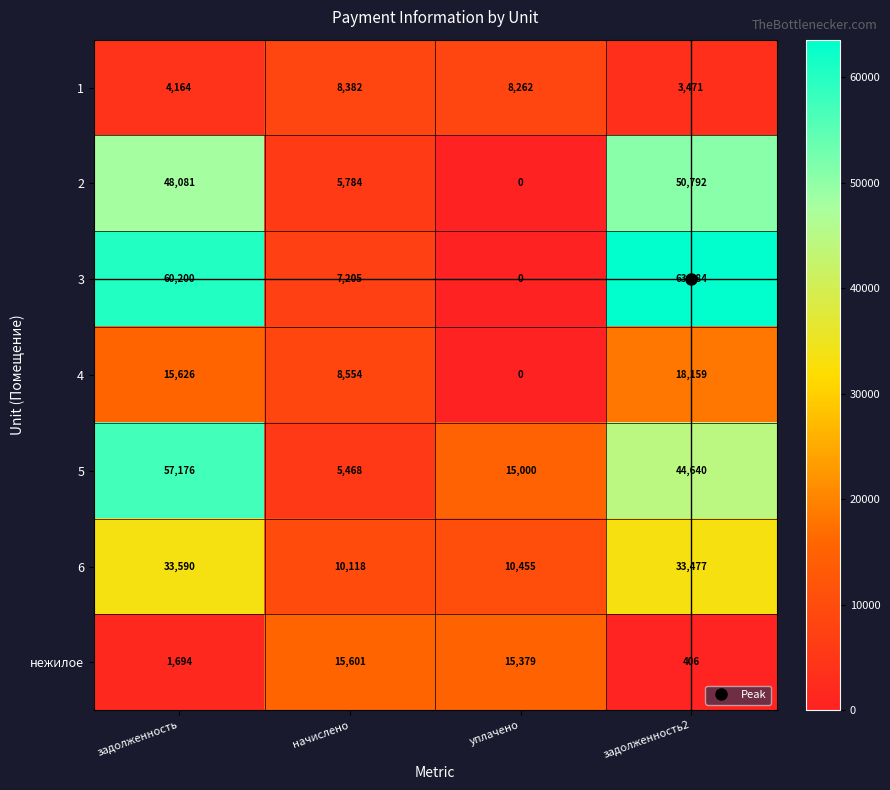

At how many categories does at least one series exceed 14218?

4